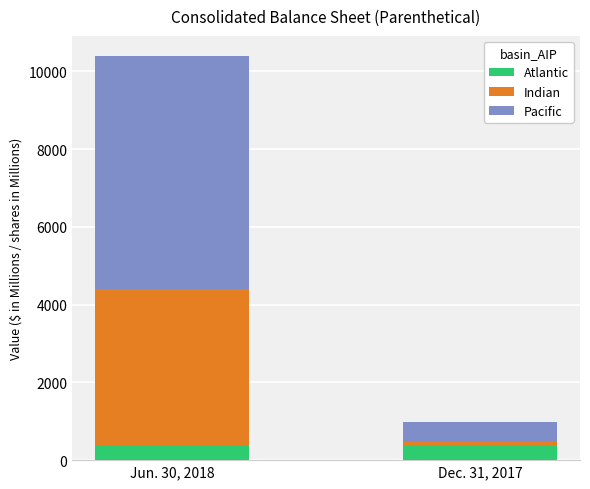

What are all the series names shown in the legend?

Atlantic, Indian, Pacific